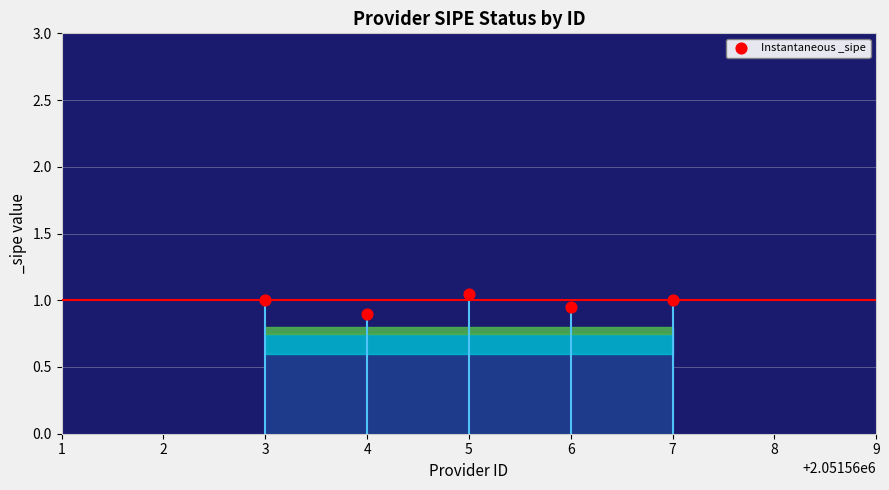

What is the range of X values (max minus min)?

4.0